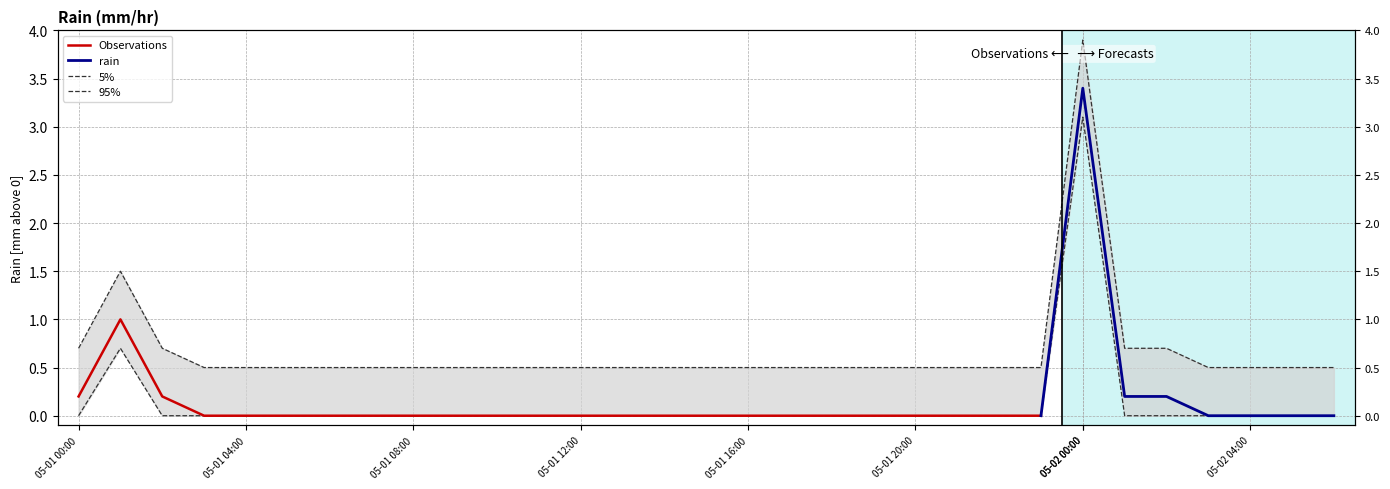

Does the chart display data point markers on the line(s)?

No